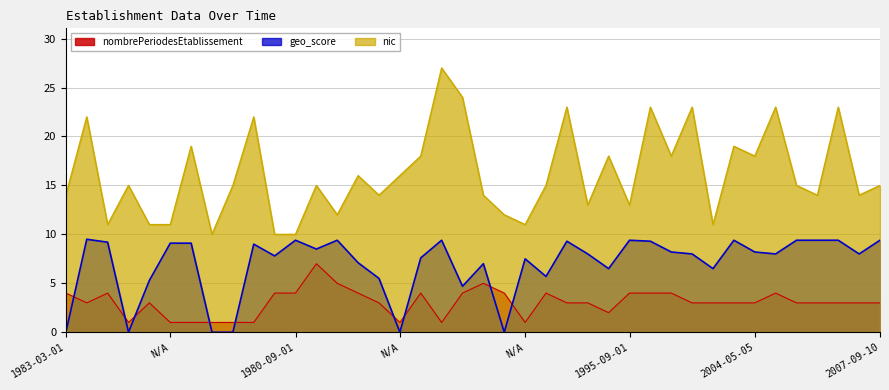

Count the number of data series in this chart.

3